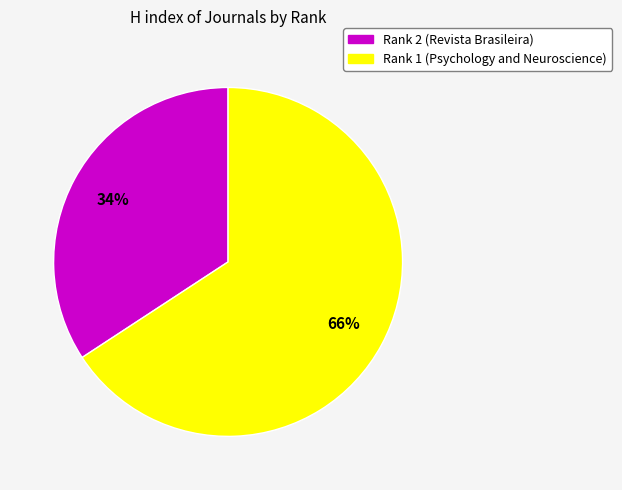

How many slices are in this pie chart?

2